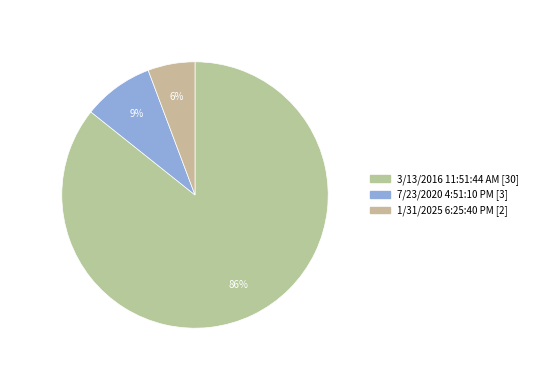

To the nearest percent, what is the average slice percentage?

33%